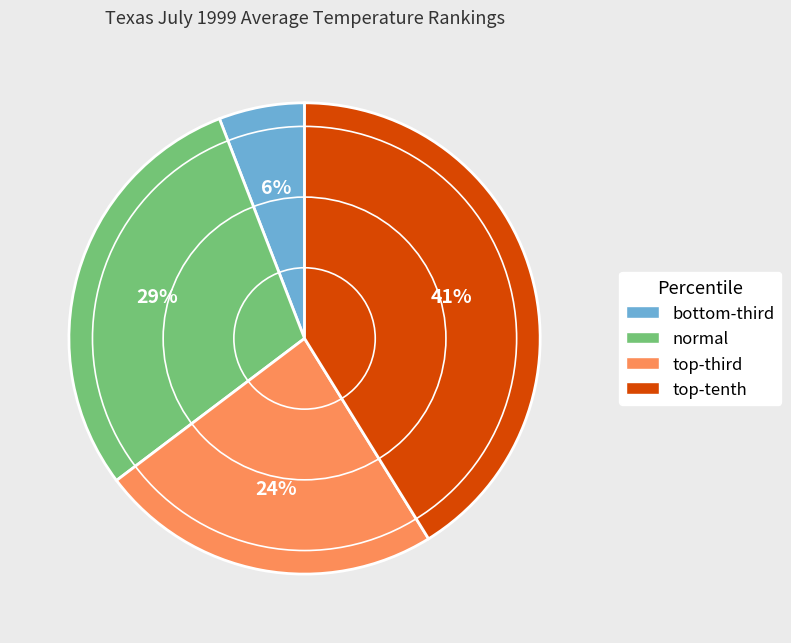

Is it true that normal is 35% of the pie?

False